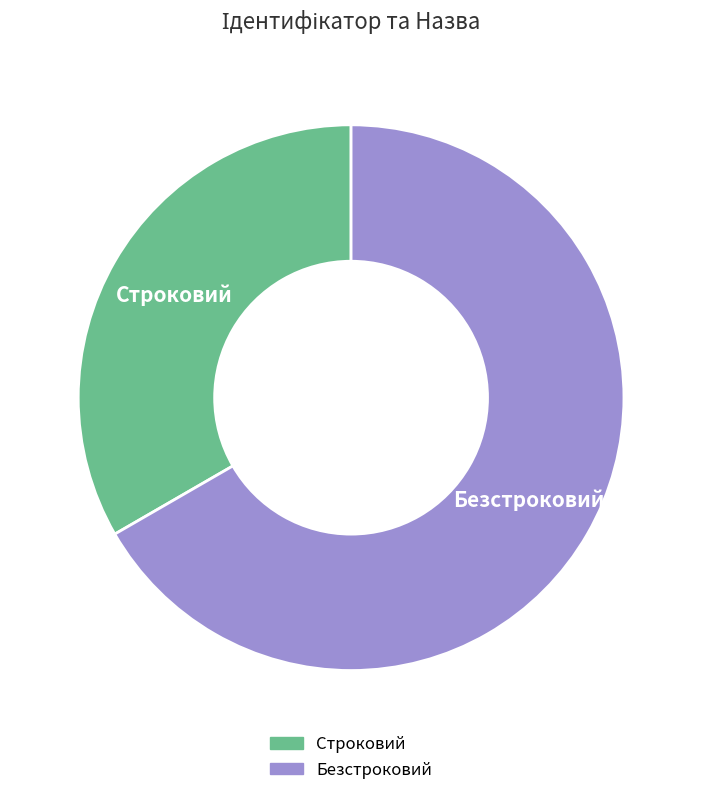

What is the smallest slice in the pie chart?

Строковий